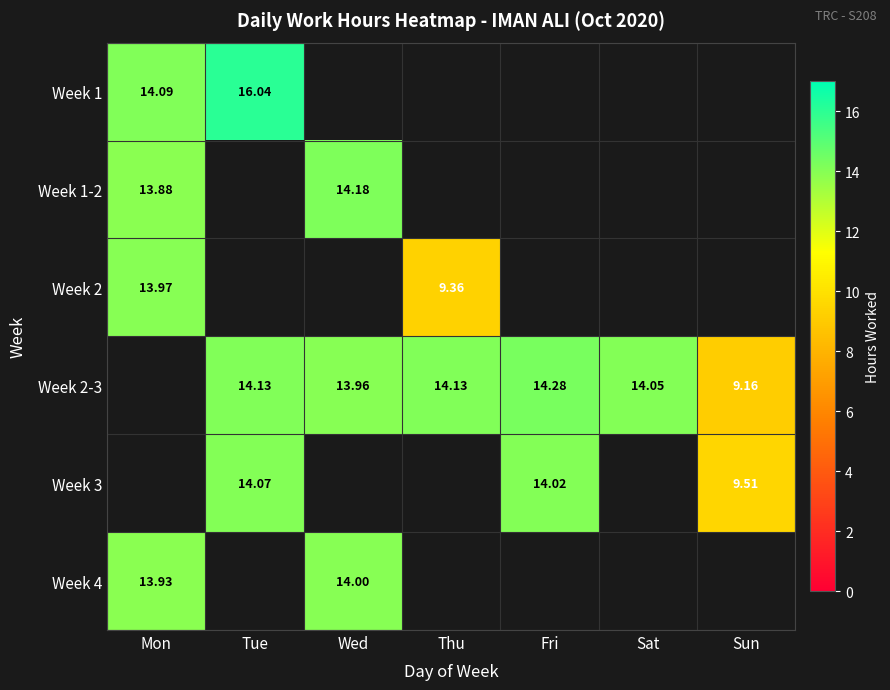

Is the value of Week 1 at Tue greater than the value of Week 3 at Fri?

Yes